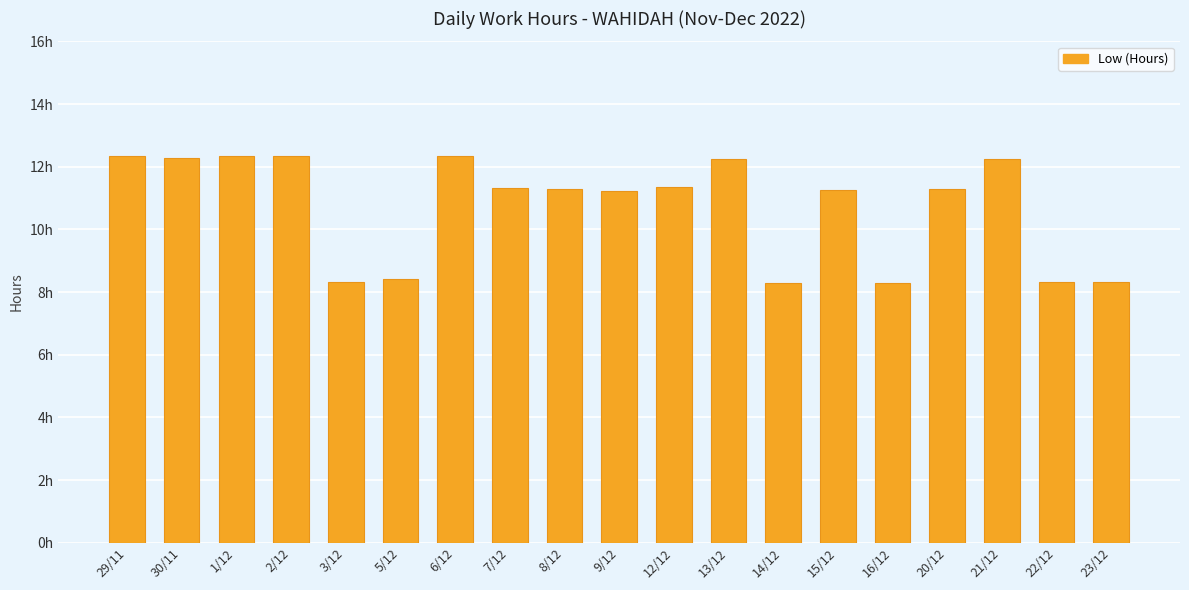

How many bars are there in total?

19